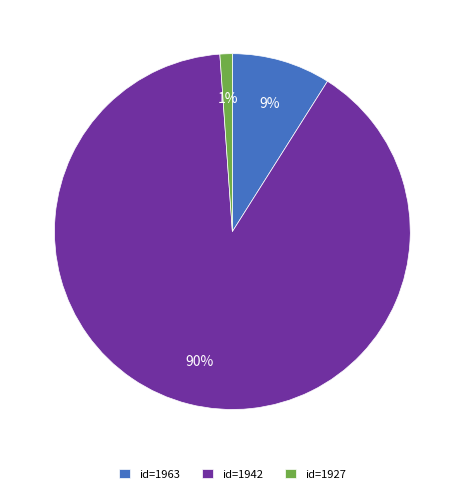

Do id=1963 and id=1927 together represent more than half of the pie?

No